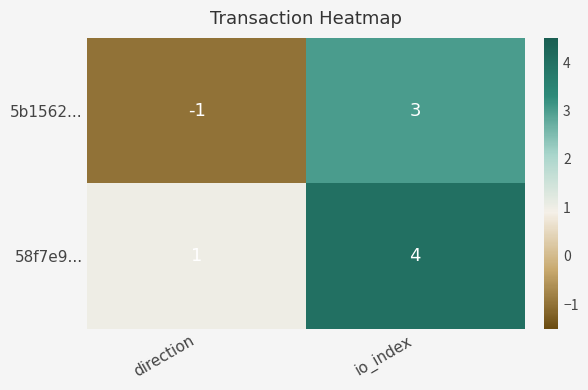

What is the maximum value shown in the chart?

4